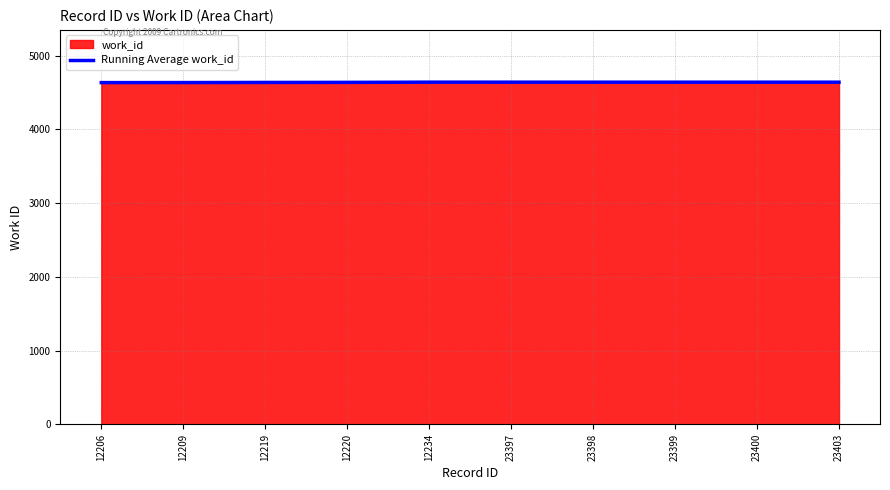

Which series has the largest range (max minus min)?

work_id